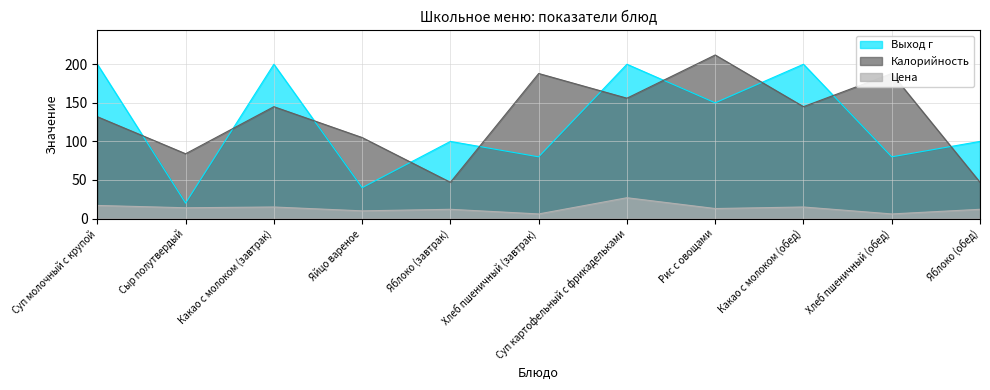

What value does the Калорийность series have at Какао с молоком (завтрак), to the nearest 5?

145